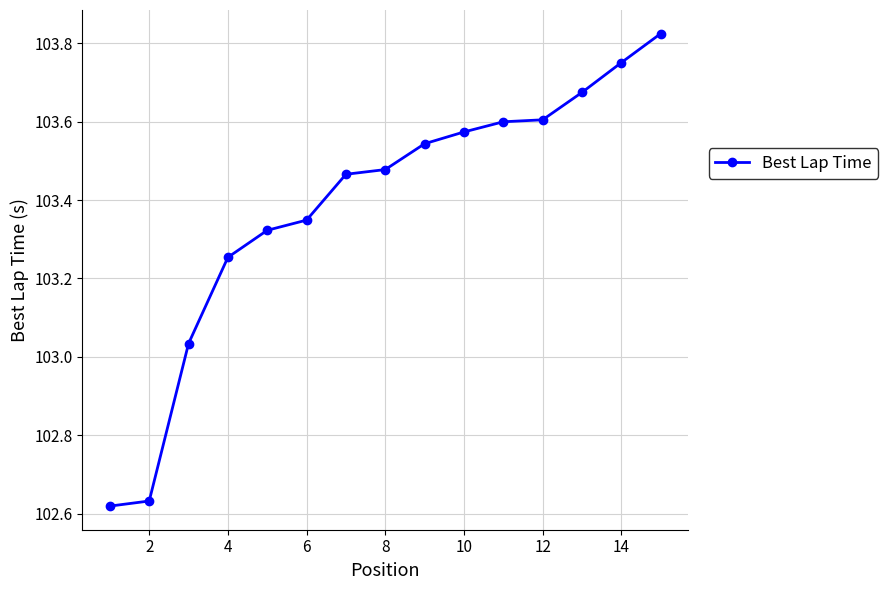

How many lines are shown in the chart?

1